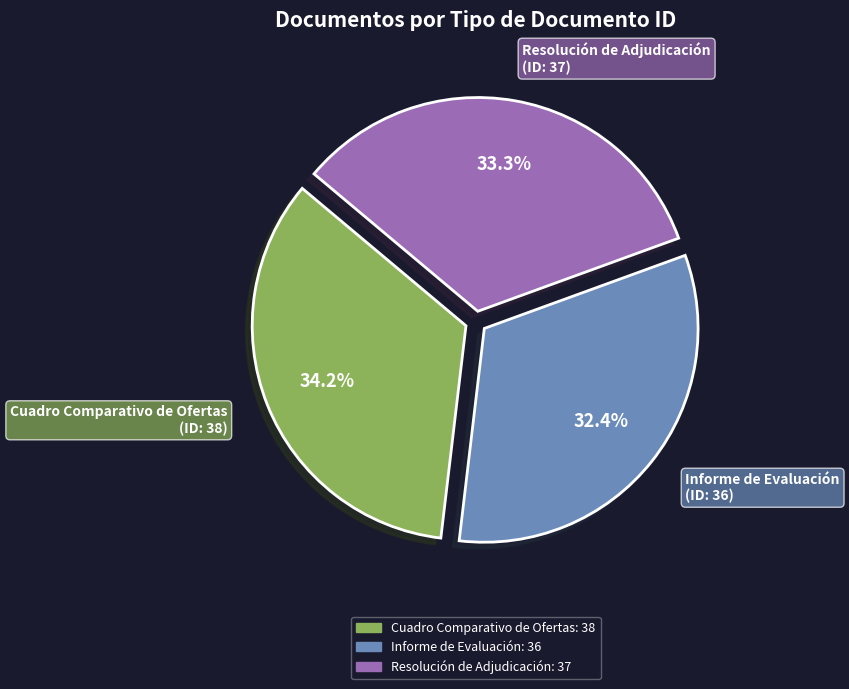

To the nearest percent, what is the combined percentage of Resolución de Adjudicación and Cuadro Comparativo de Ofertas?

68%